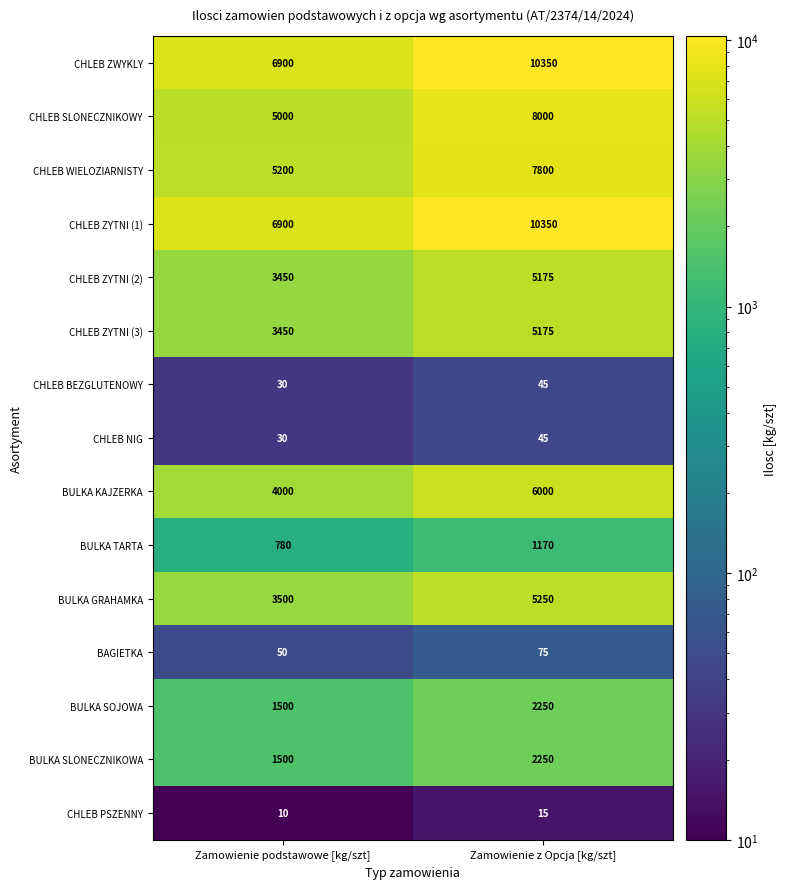

What is the sum of the CHLEB ZYTNI (2) values at Zamowienie z Opcja [kg/szt] and Zamowienie podstawowe [kg/szt]?

8625